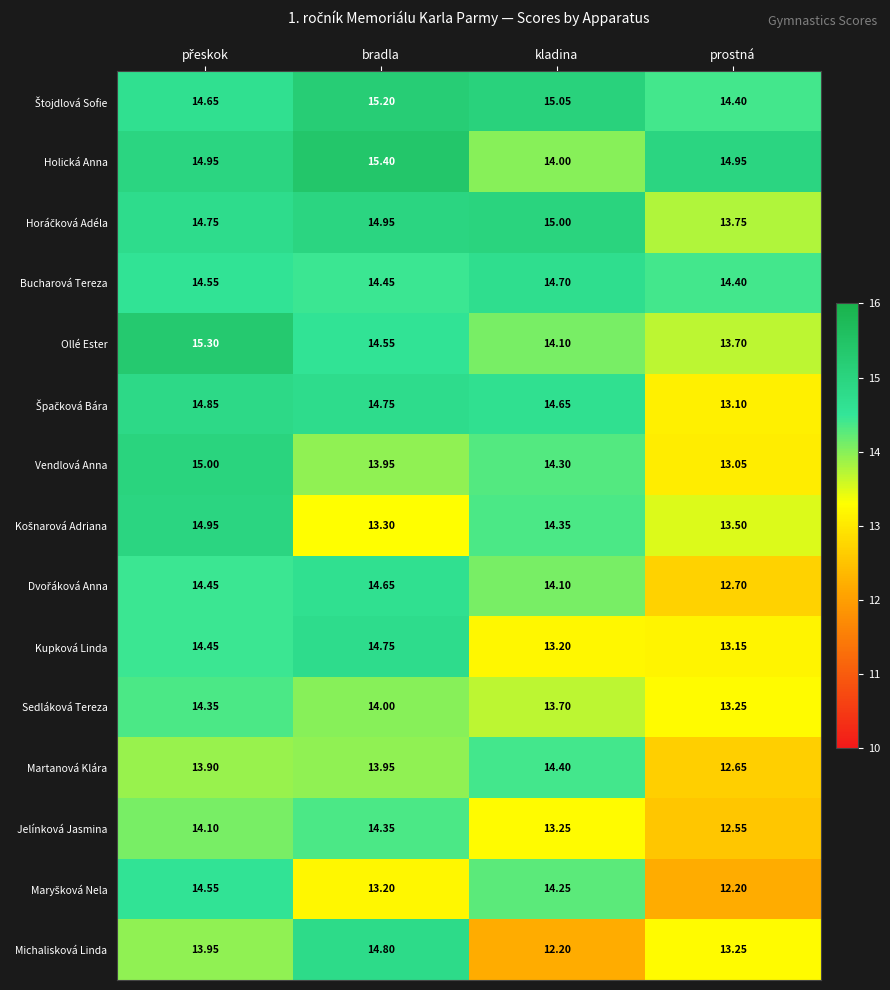

At which category does the chart reach its peak across all series?

bradla